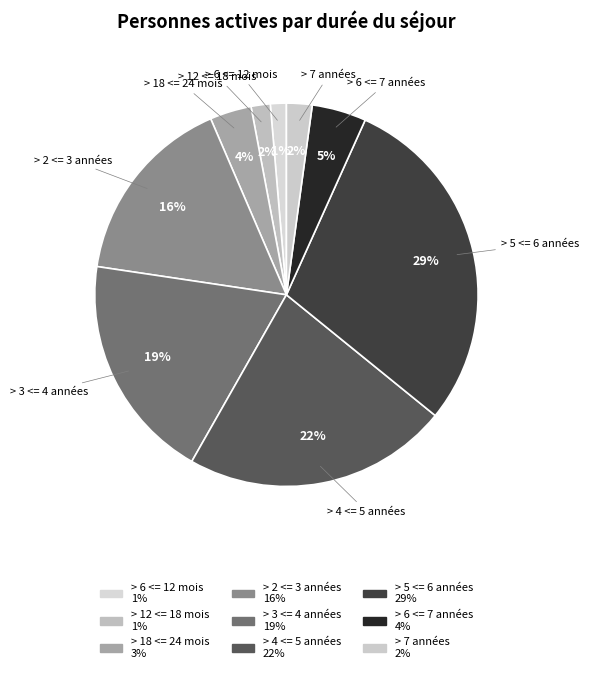

To the nearest percent, what portion does > 6 <= 12 mois represent?

1%